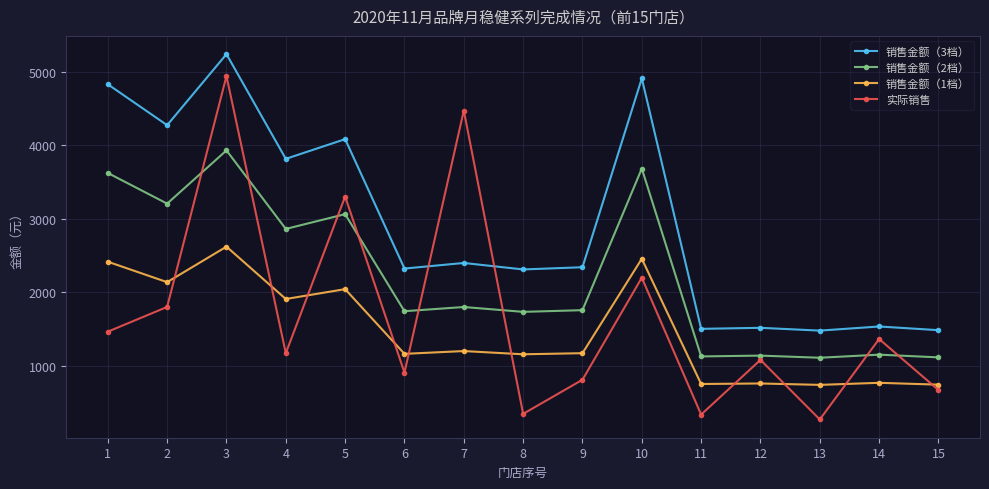

What are all the series names shown in the legend?

销售金额（3档）, 销售金额（2档）, 销售金额（1档）, 实际销售